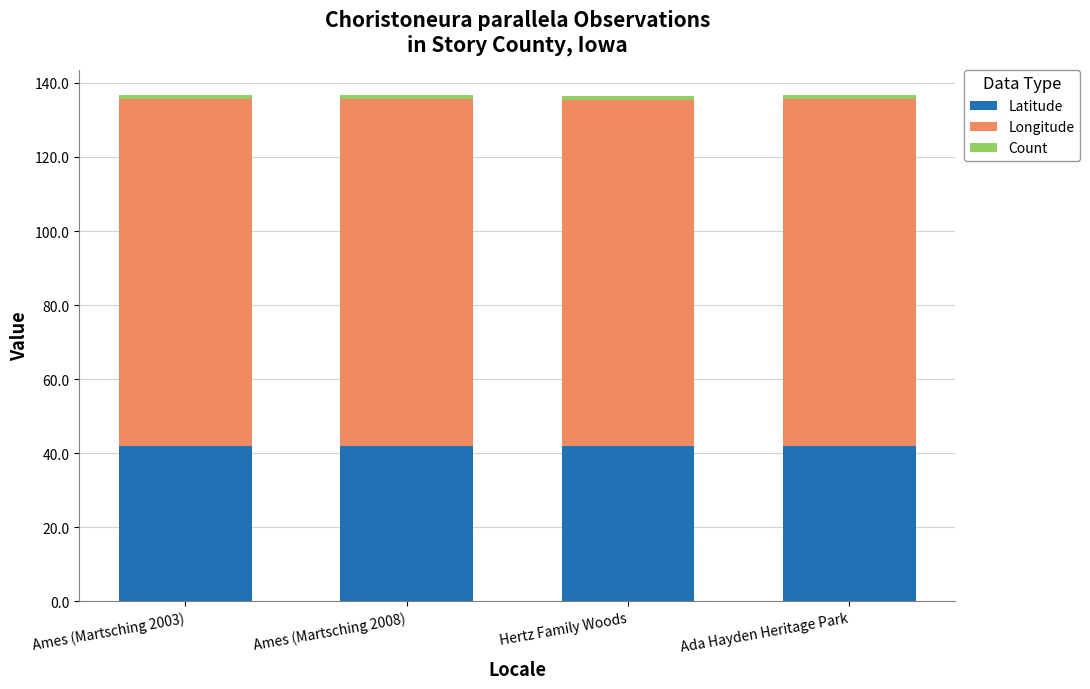

How many bars are there in total?

4